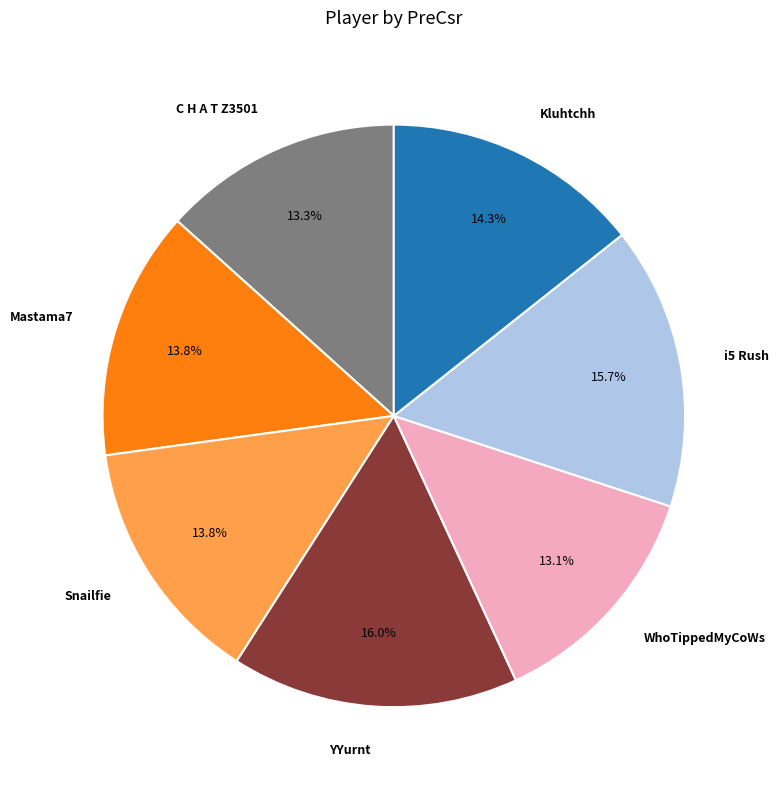

How many segments does this pie chart have?

7